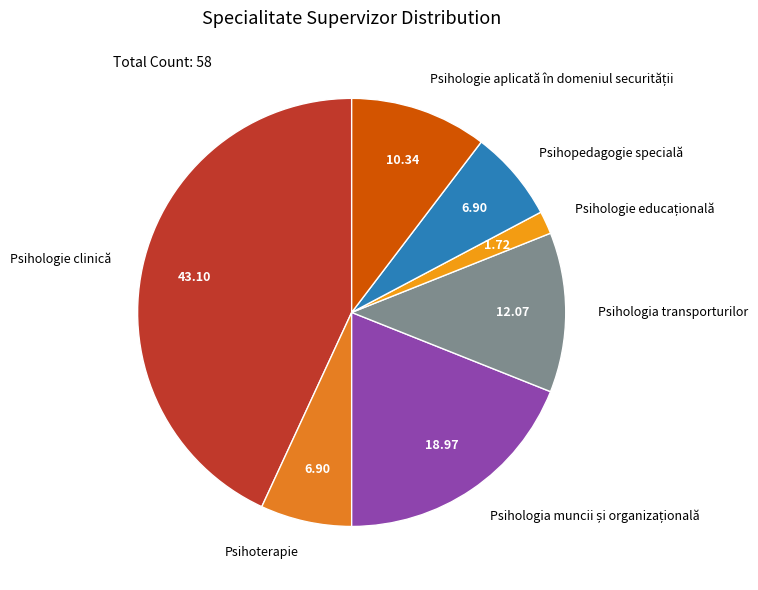

Is there any slice that represents more than half of the pie?

No